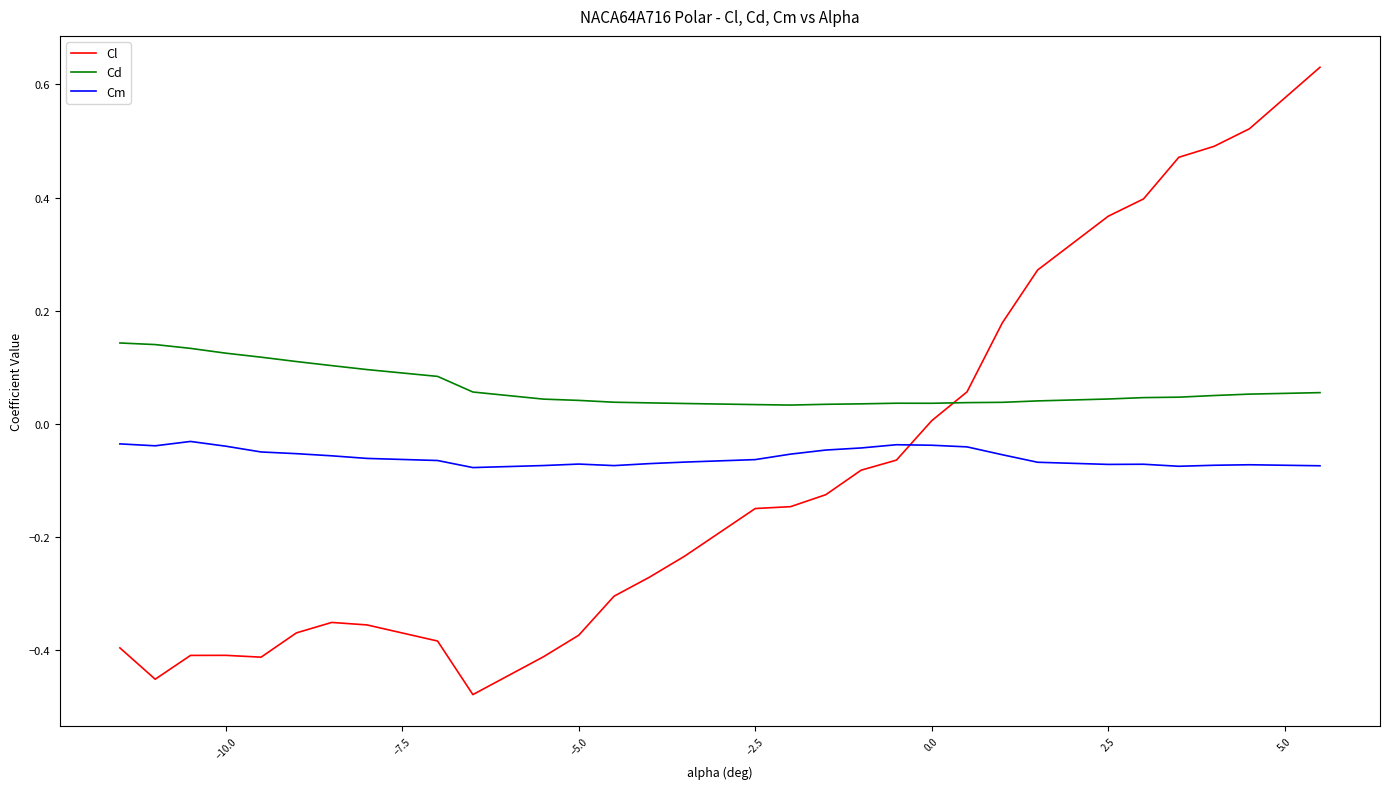

How many times do Cl and Cd cross each other?

1